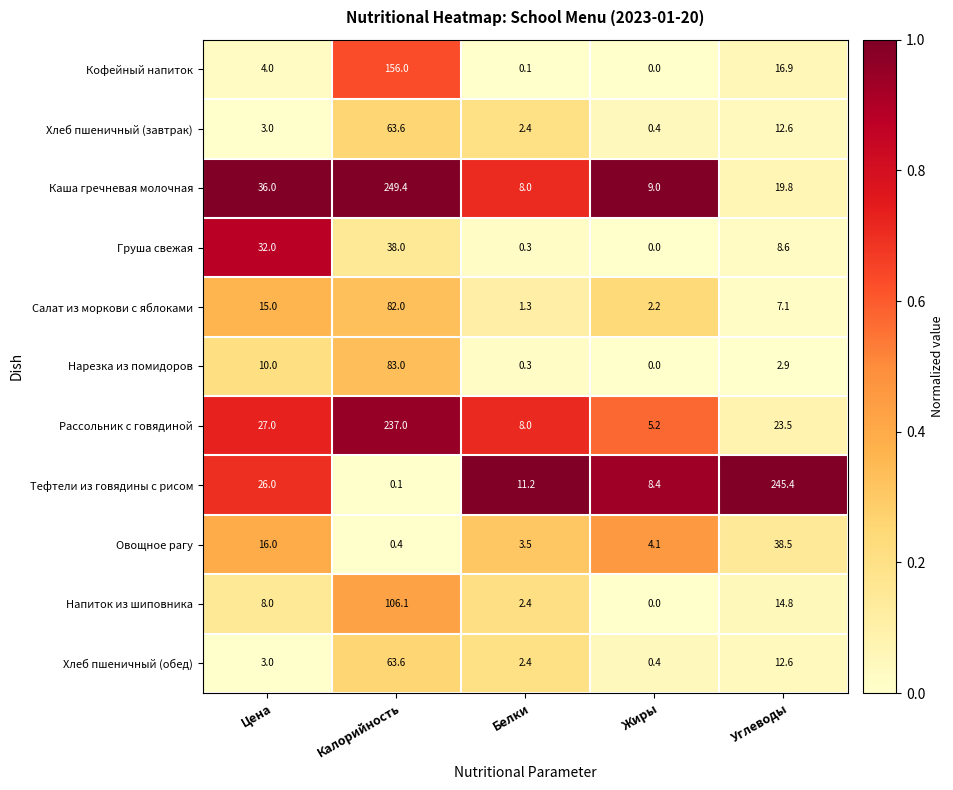

Count the number of categories in the chart.

5